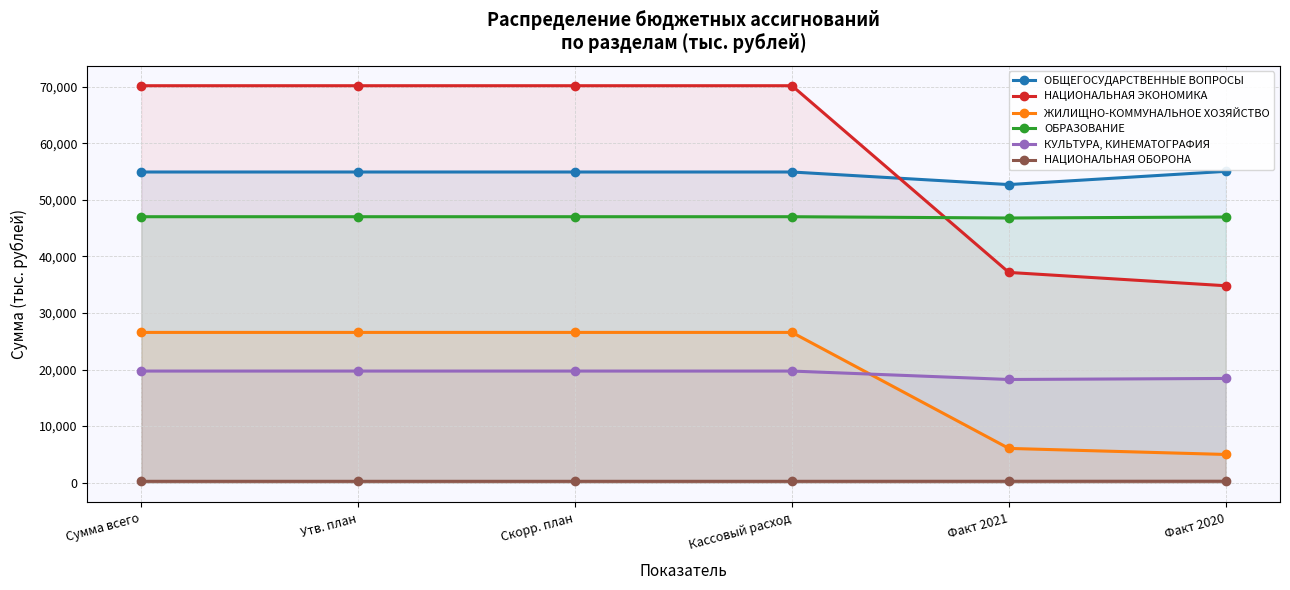

Which series has the widest spread of values?

НАЦИОНАЛЬНАЯ ЭКОНОМИКА